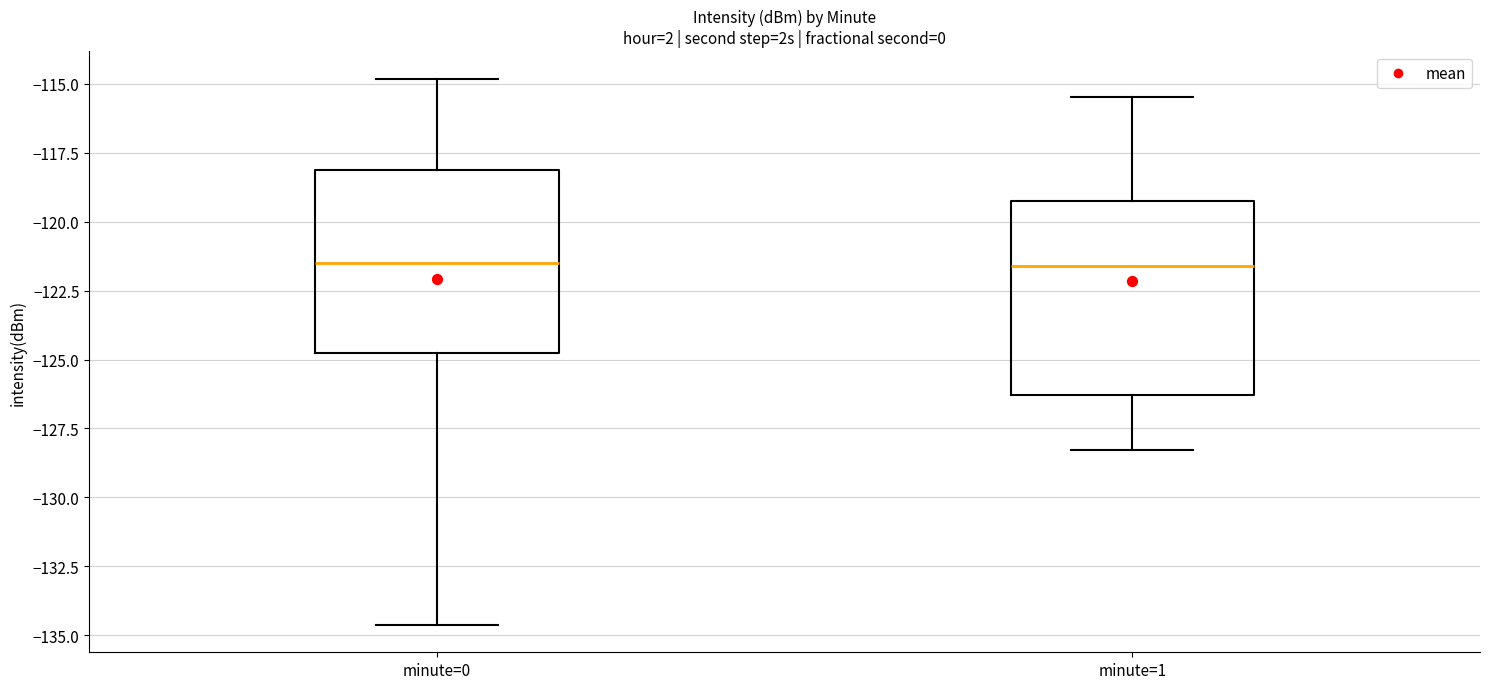

Reading left to right, read every box against the y-axis: the position of its median line, the range the box covers, and the ends of its whiskers. The values are not printed on the chart, so give them approximately, as read against the axis.

minute=0: median -121.5, box -125.0 to -118.0, whiskers -134.5 to -115.0
minute=1: median -121.5, box -126.5 to -119.5, whiskers -128.5 to -115.5